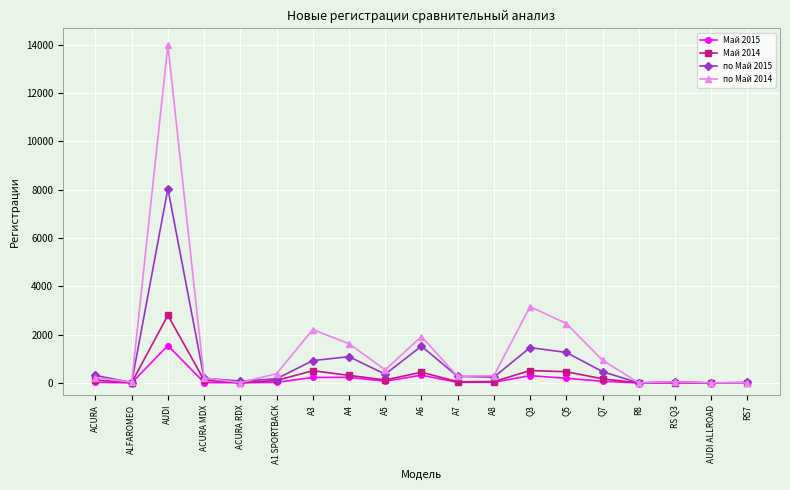

How many values in the по Май 2014 series are below 301?

9